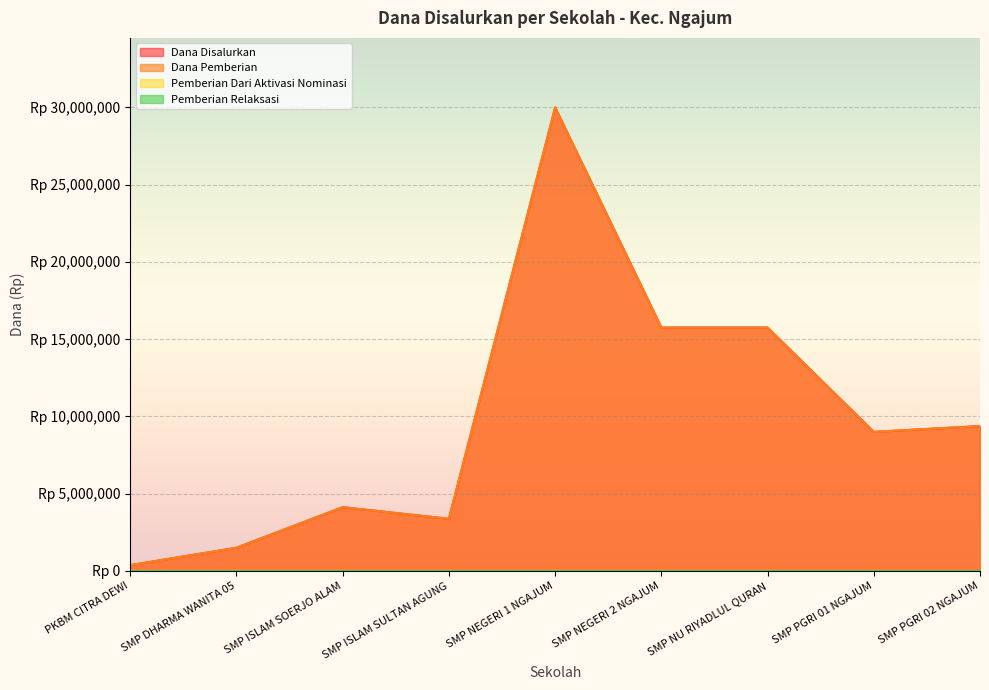

At which category is the sum across all series the highest?

SMP NEGERI 1 NGAJUM